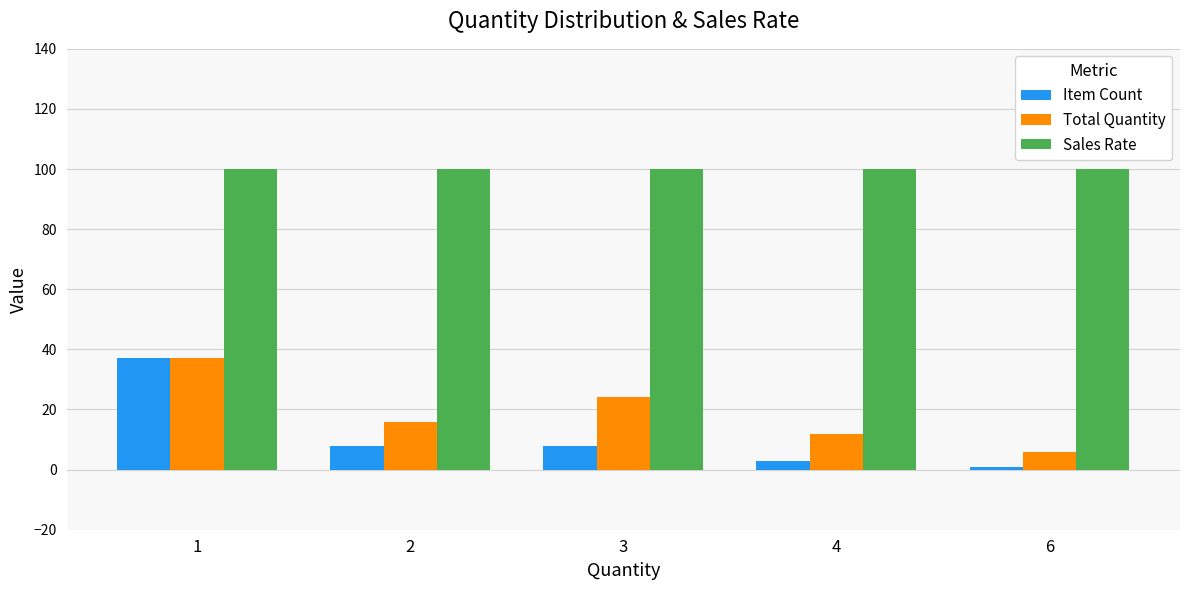

What is the spread (max minus min) of values at 4?

97